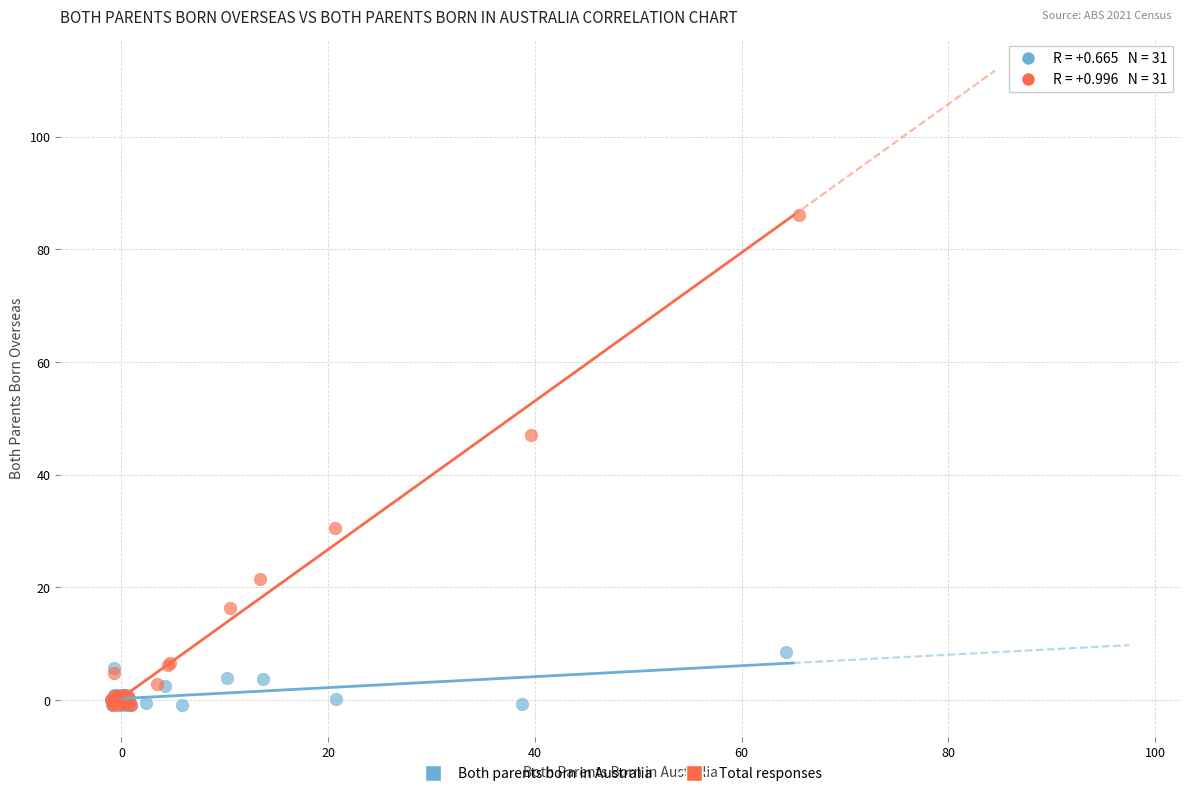

Which series has the widest spread of Y values?

Total responses